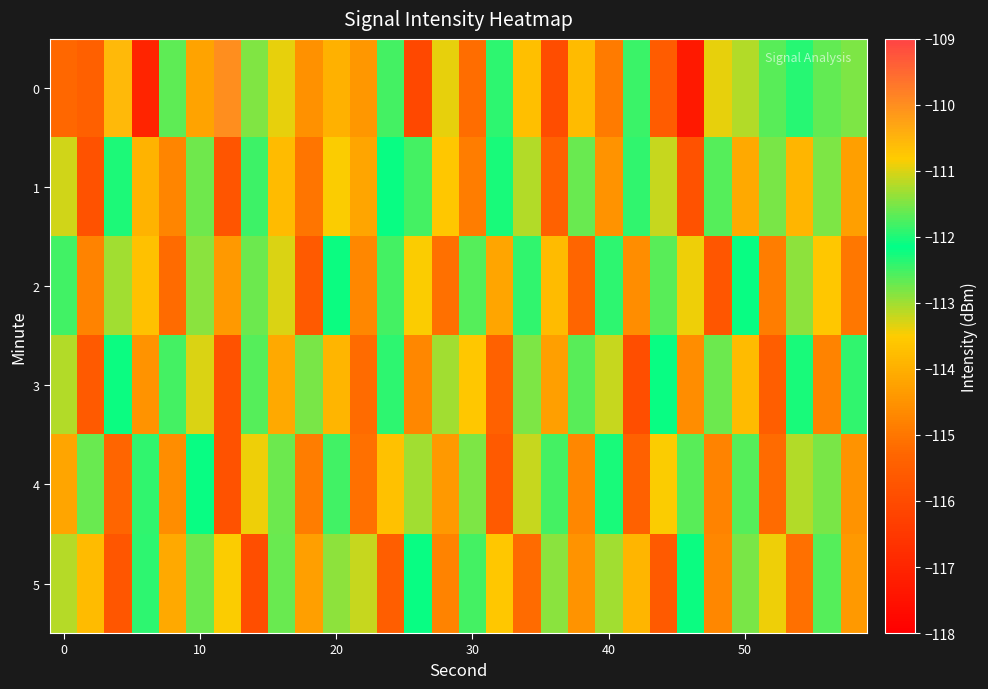

Reading right to left, what are all the values shown in this chart?

0: -112.8	-112.7	-112.4	-111.7	-113.1	-113.4	-117.3	-115.6	-112.5	-114.9	-113.8	-115.9	-113.7	-112.4	-115.2	-113.4	-116.1	-111.8	-114.4	-114.0	-114.5	-113.4	-111.5	-110.0	-114.2	-111.6	-117.0	-110.6	-115.5	-115.3
1: -114.3	-112.8	-113.9	-111.5	-114.1	-112.6	-115.8	-113.2	-111.9	-114.5	-112.7	-115.4	-113.1	-112.3	-114.9	-113.6	-111.8	-112.1	-114.2	-113.5	-115.0	-113.8	-111.8	-115.7	-112.8	-114.8	-114.0	-112.0	-115.8	-111.1
2: -115.0	-113.6	-111.4	-114.9	-112.1	-115.7	-113.4	-111.7	-114.6	-112.4	-115.3	-113.8	-111.9	-114.2	-112.6	-115.1	-113.5	-111.8	-114.7	-112.2	-115.6	-113.3	-111.6	-114.4	-112.9	-115.2	-113.7	-111.3	-114.8	-112.5
3: -111.9	-114.8	-112.3	-115.5	-113.8	-111.6	-114.6	-112.1	-115.9	-113.2	-111.7	-114.3	-112.8	-115.4	-113.6	-111.3	-114.7	-112.4	-115.2	-113.9	-111.5	-114.1	-112.6	-115.8	-113.3	-111.8	-114.5	-112.2	-115.6	-113.1
4: -114.5	-111.5	-113.1	-115.2	-112.6	-114.8	-111.7	-113.5	-115.4	-112.3	-114.7	-111.8	-113.2	-115.6	-112.8	-114.4	-111.3	-113.7	-115.1	-112.5	-114.9	-111.6	-113.4	-115.8	-112.1	-114.6	-111.9	-115.3	-112.7	-114.2
5: -114.4	-112.6	-115.1	-113.4	-111.5	-114.7	-112.2	-115.6	-113.9	-111.3	-114.5	-112.9	-115.2	-113.6	-111.8	-114.8	-112.1	-115.5	-113.2	-111.4	-114.3	-112.7	-115.9	-113.5	-111.6	-114.1	-112.4	-115.7	-113.8	-111.2